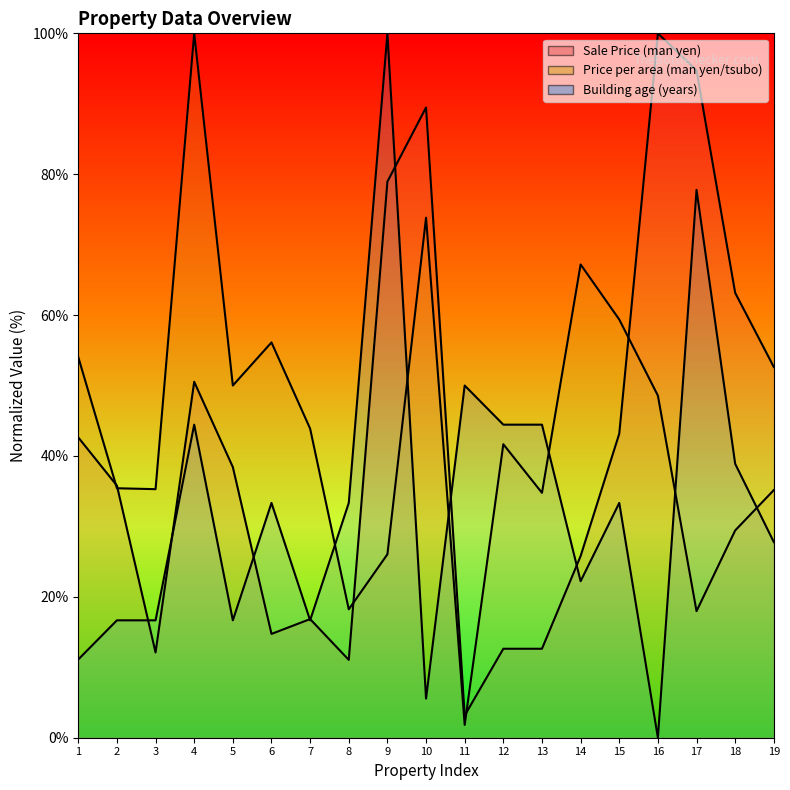

Reading right to left, what are all the values shown in this chart?

Sale Price (man yen): 19=52.6	18=63.2	17=94.7	16=100.0	15=43.2	14=25.8	13=12.6	12=12.6	11=3.2	10=89.5	9=78.9	8=11.1	7=16.8	6=14.7	5=38.4	4=50.5	3=12.1	2=35.8	1=42.6
Price per area (man yen/tsubo): 19=35.2	18=29.4	17=18.0	16=48.6	15=59.4	14=67.2	13=34.8	12=41.7	11=1.8	10=73.8	9=26.0	8=18.2	7=43.9	6=56.1	5=50.0	4=100.0	3=35.3	2=35.4	1=54.0
Building age (years): 19=27.8	18=38.9	17=77.8	16=0.0	15=33.3	14=22.2	13=44.4	12=44.4	11=50.0	10=5.6	9=100.0	8=33.3	7=16.7	6=33.3	5=16.7	4=44.4	3=16.7	2=16.7	1=11.1